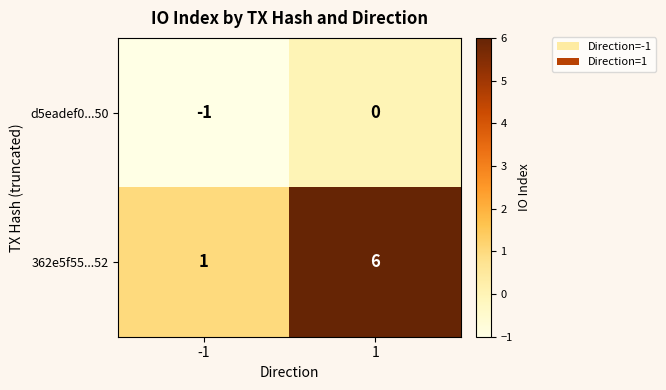

Rank the series at -1 from lowest to highest value.

d5eadef0...50, 362e5f55...52